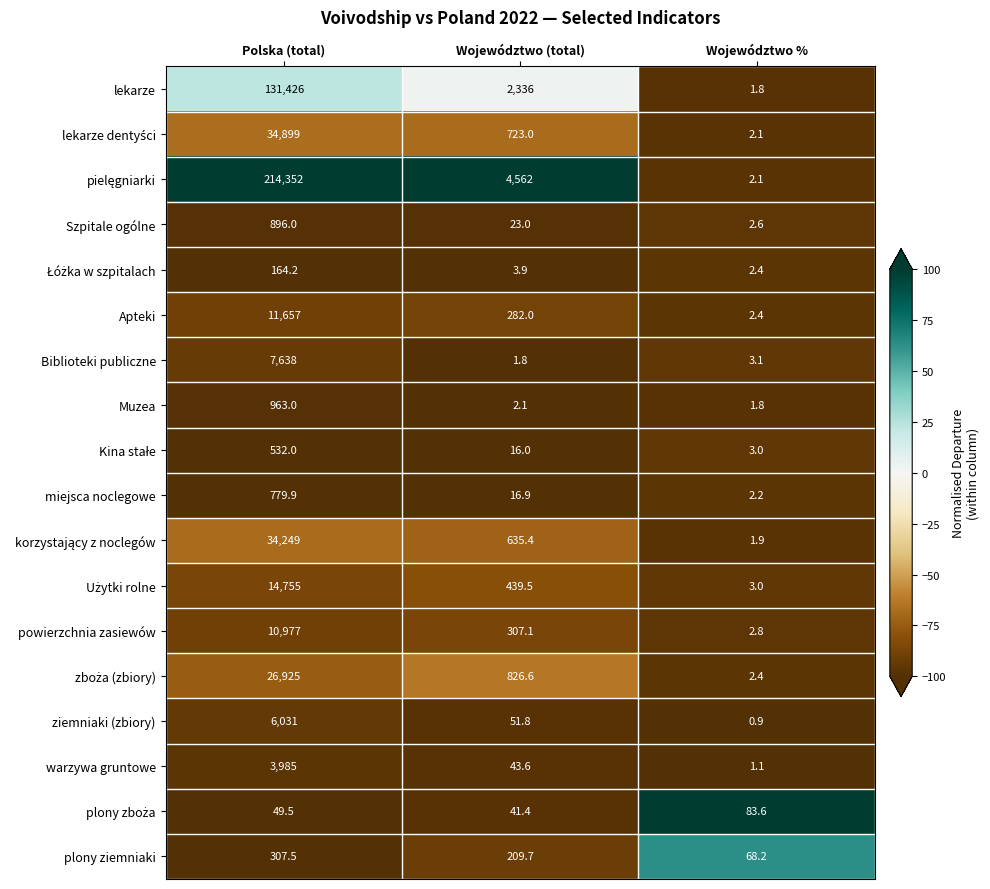

What is the sum of the Apteki values at Województwo (total) and Polska (total)?

11939.0